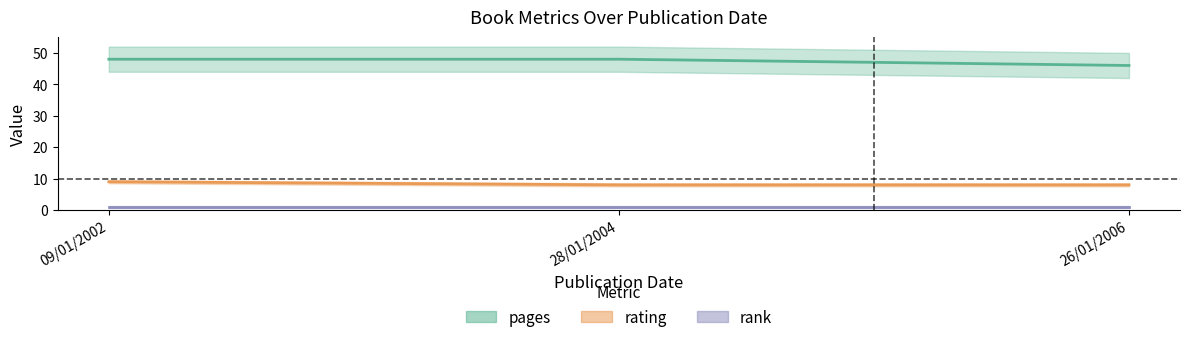

What is the total value across all series at 26/01/2006?

55